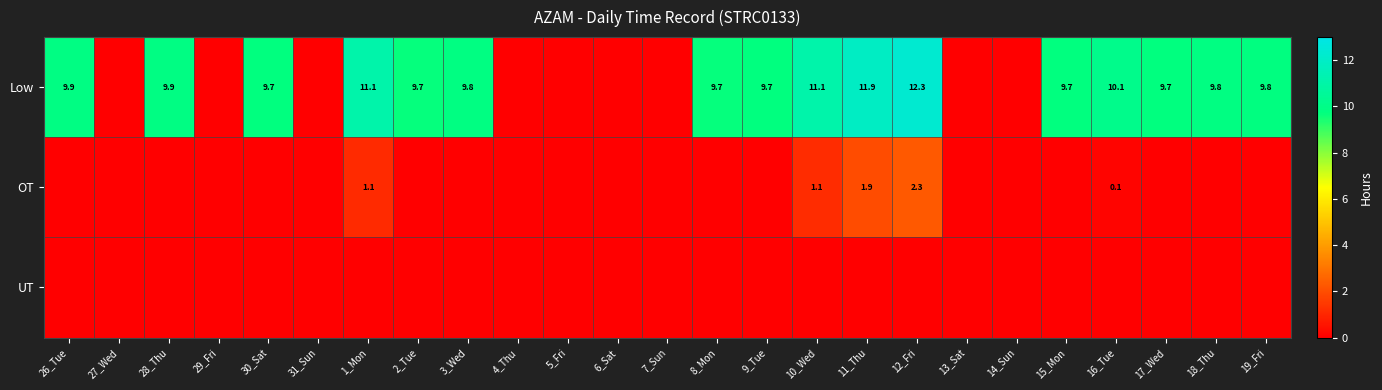

Is it true that Low equals 9.9 at 28_Thu?

True